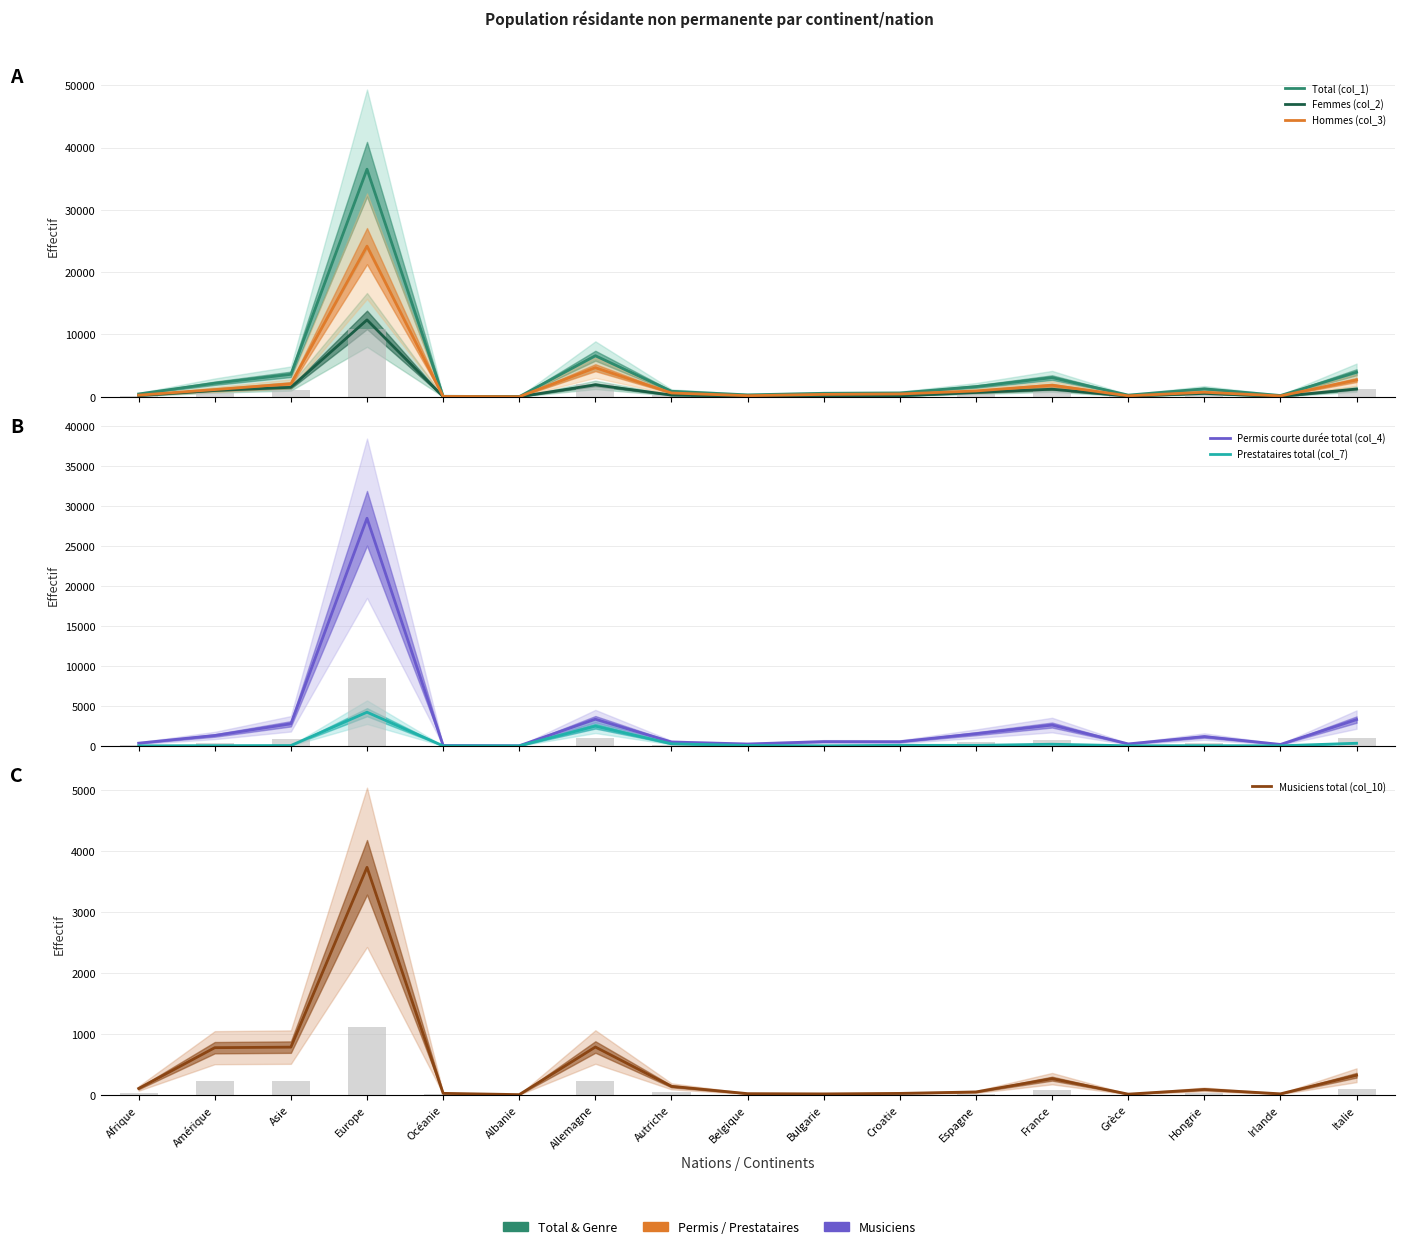

At which label does Hommes (col_3) reach its peak?

Europe